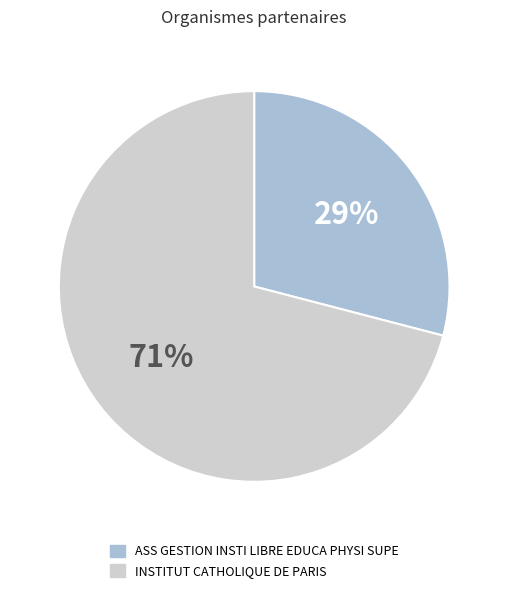

Count the number of slices in the pie.

2